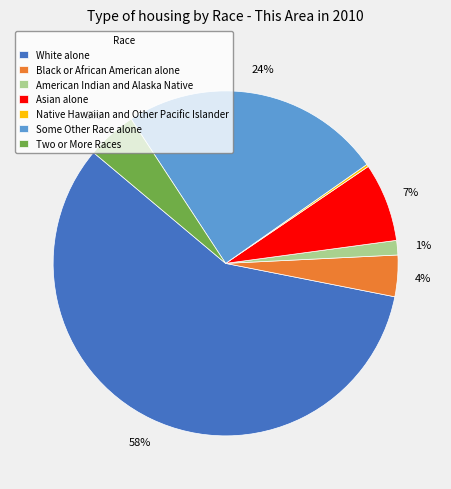

Between White alone and American Indian and Alaska Native, which is larger?

White alone